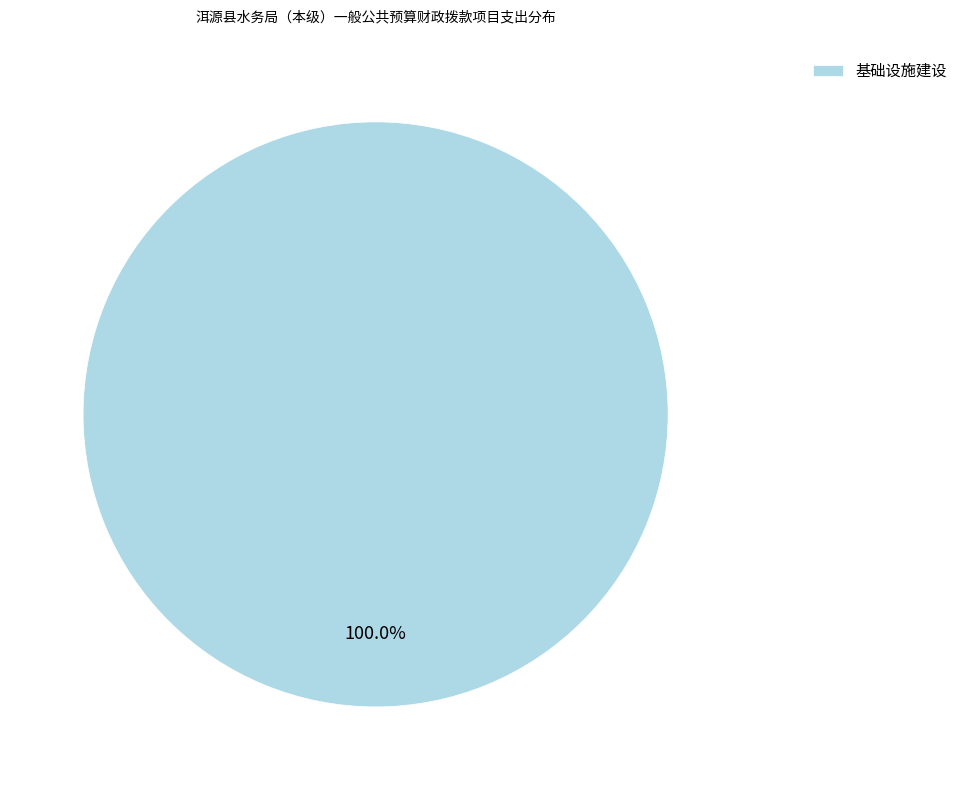

Which slice represents more than half of the pie?

基础设施建设